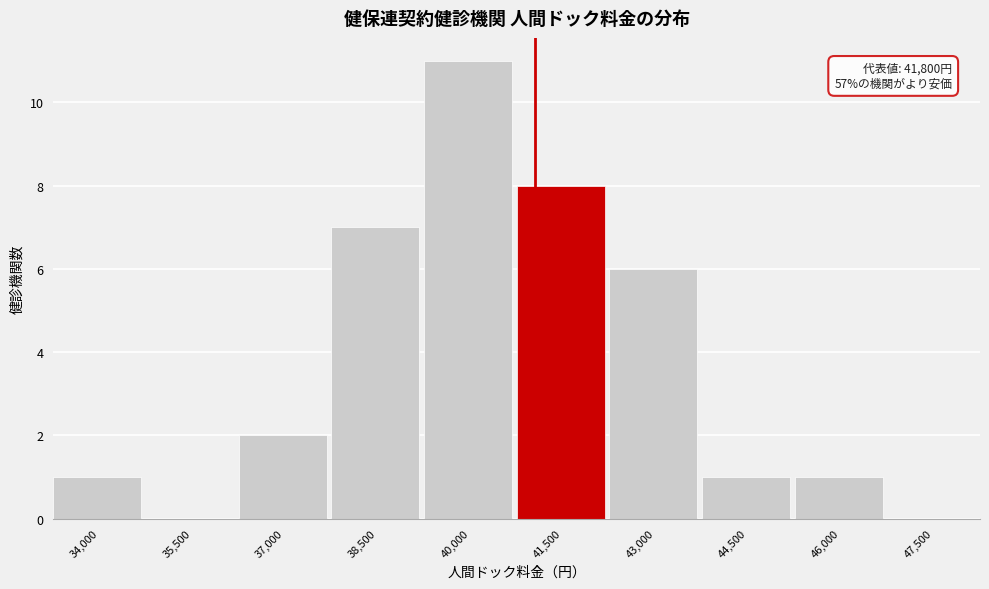

Reading left to right, what are all the values shown in this chart?

34,000=1	35,500=0	37,000=2	38,500=7	40,000=11	41,500=8	43,000=6	44,500=1	46,000=1	47,500=0